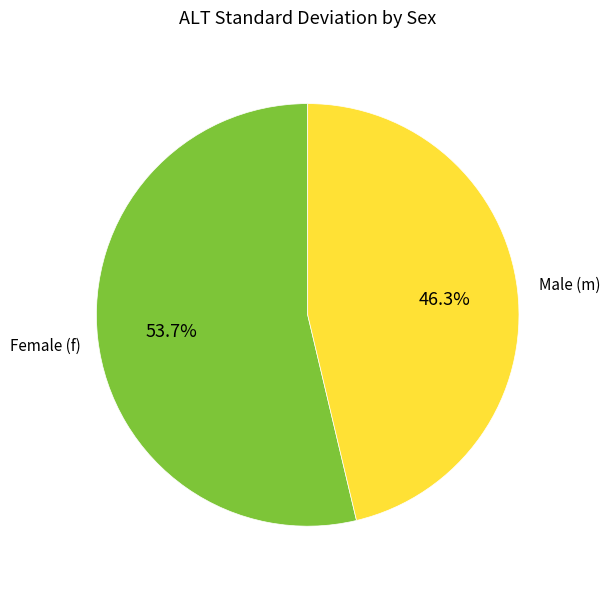

Does any single category account for the majority?

Yes